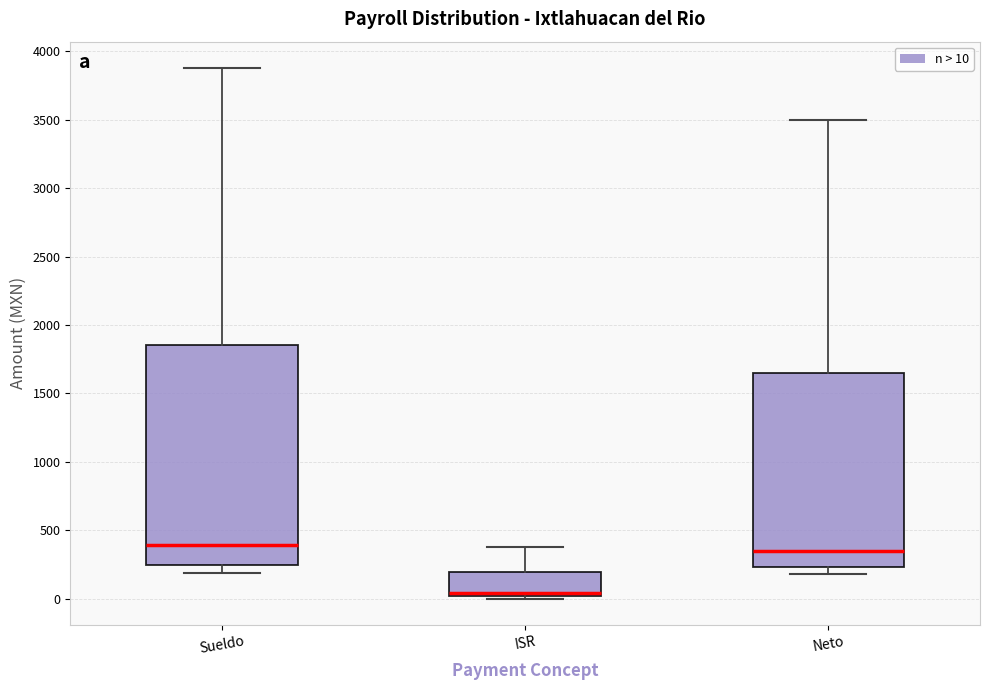

Reading left to right, read every box against the y-axis: the position of its median line, the range the box covers, and the ends of its whiskers. The values are not printed on the chart, so give them approximately, as read against the axis.

Sueldo: median 400, box 250 to 1850, whiskers 200 to 3900
ISR: median 50, box 0 to 200, whiskers 0 (just below the box's lower edge) to 400
Neto: median 350, box 250 to 1650, whiskers 200 to 3500